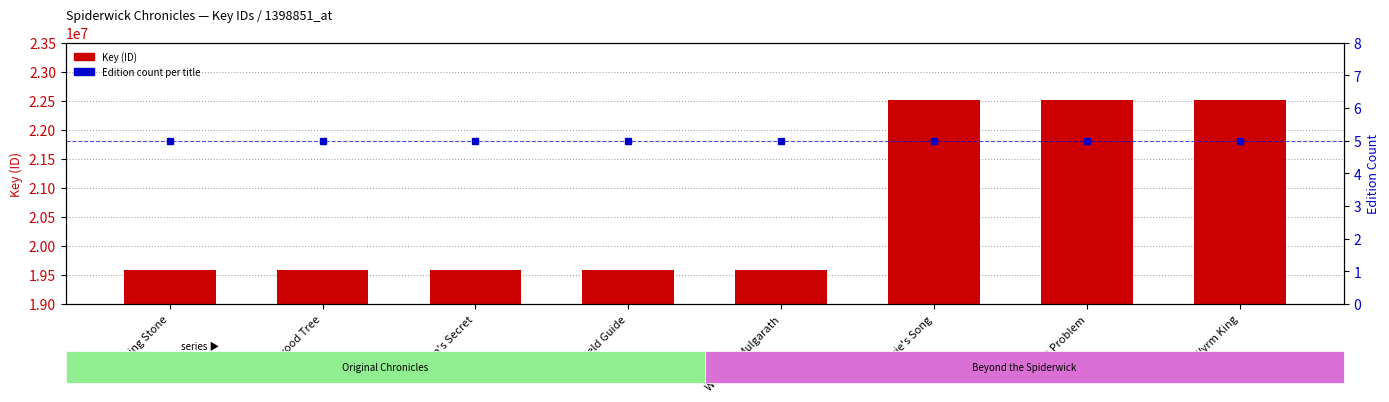

Count the number of data series in this chart.

2